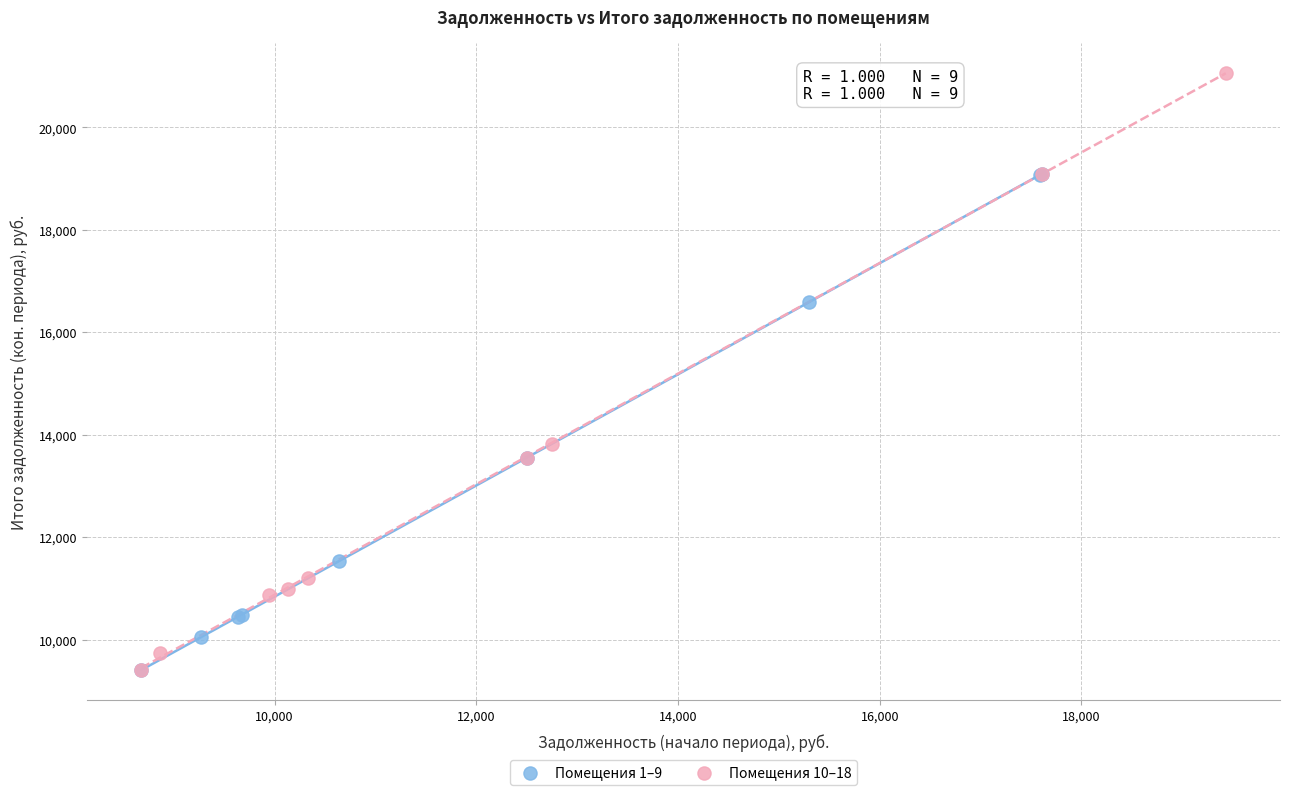

Which series reaches the maximum Y coordinate?

Помещения 10–18